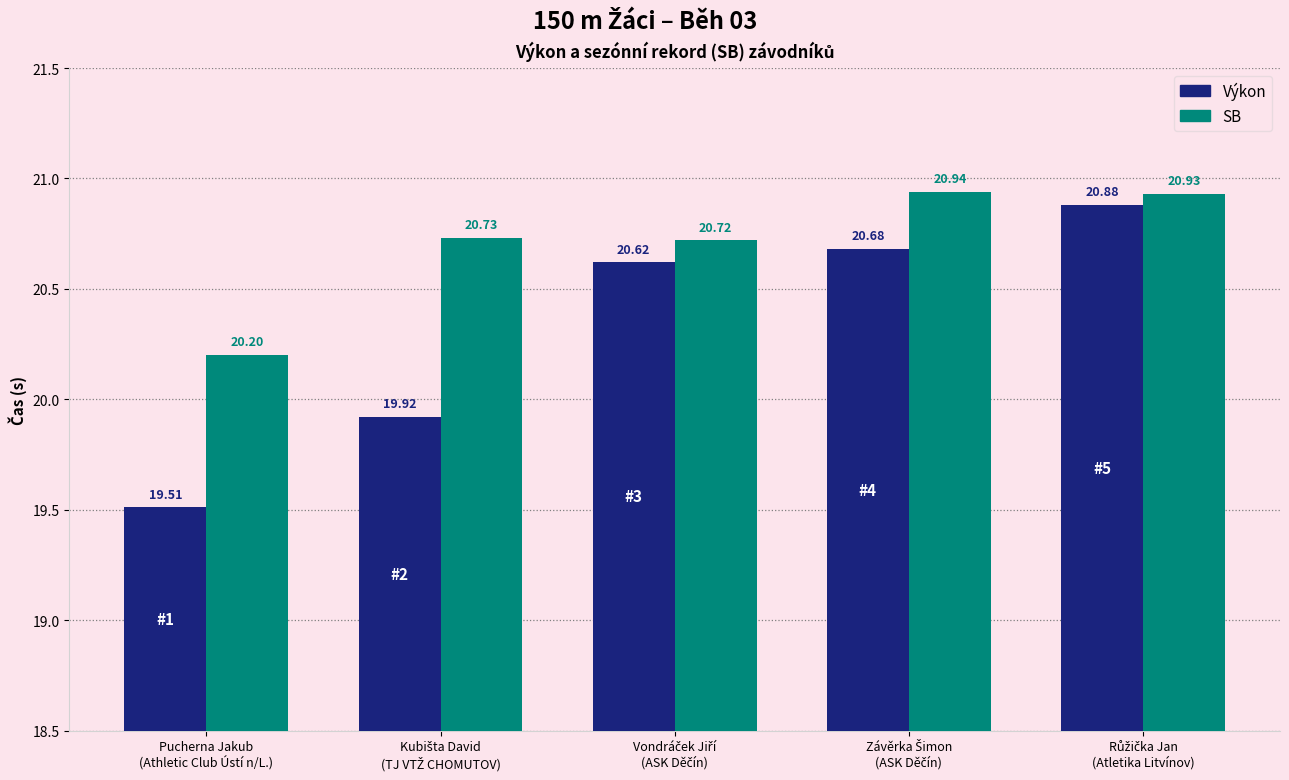

Which series has the largest range (max minus min)?

Výkon